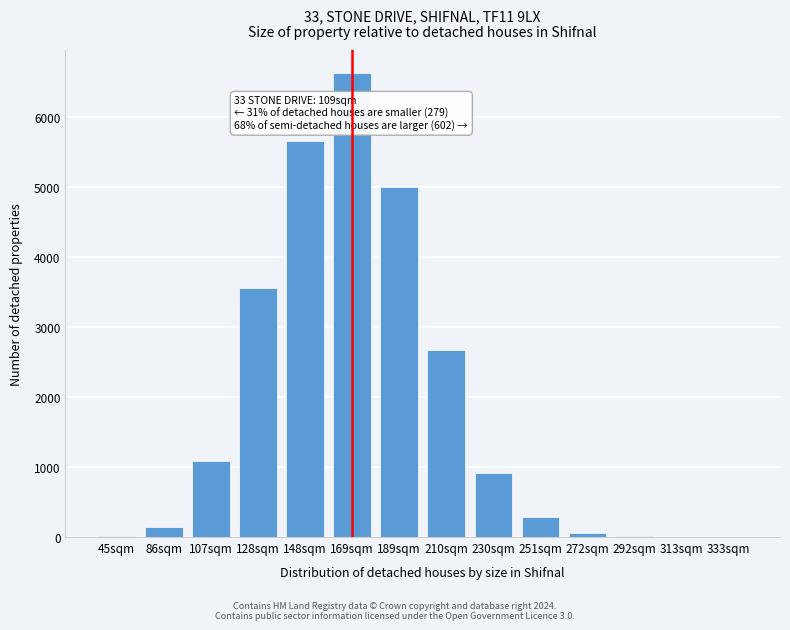

Which has a higher value, 169sqm or 148sqm?

169sqm